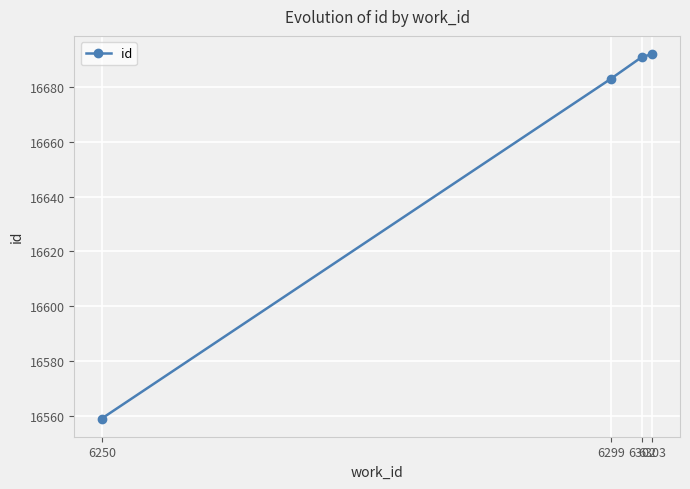

What is the value of the 2nd point from the left?

16683